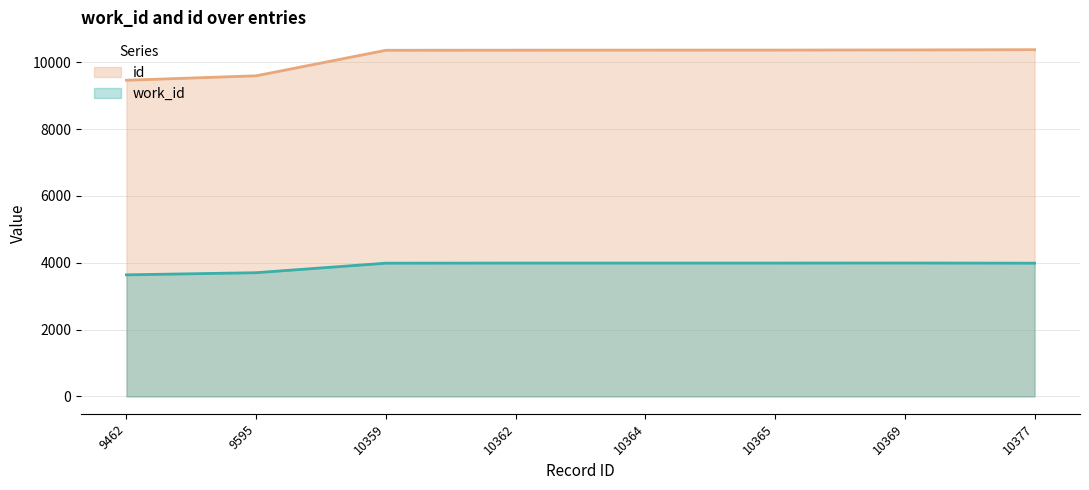

What is the sum of the work_id values at 10359 and 10377?

7976